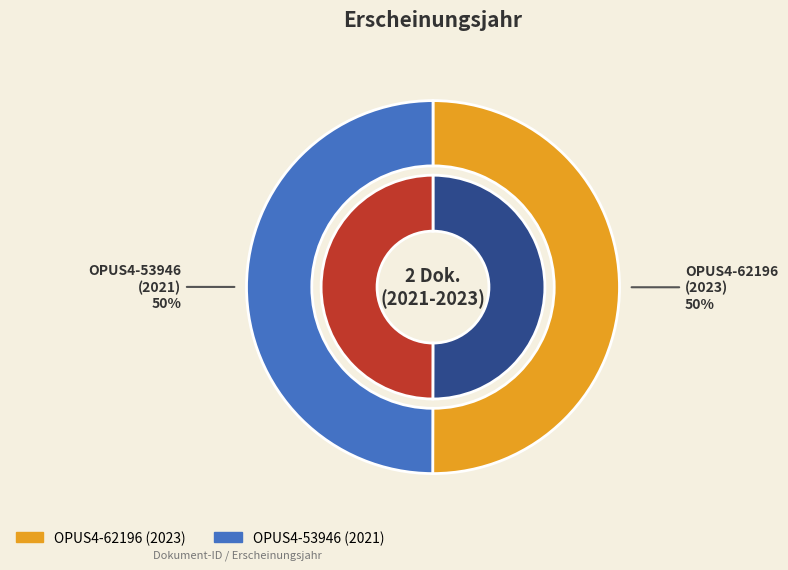

True or false: OPUS4-53946 accounts for 50% of the total.

True